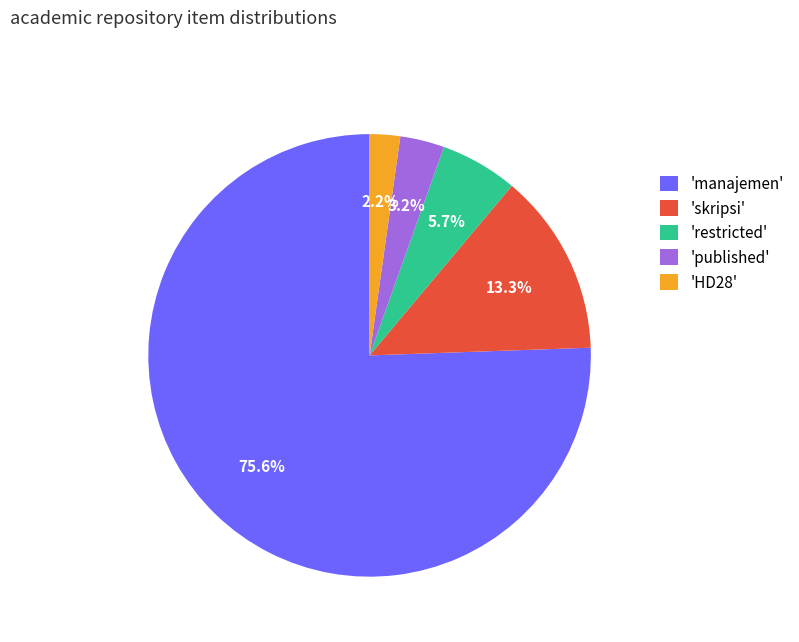

Which category has the smallest portion of the pie?

'HD28'